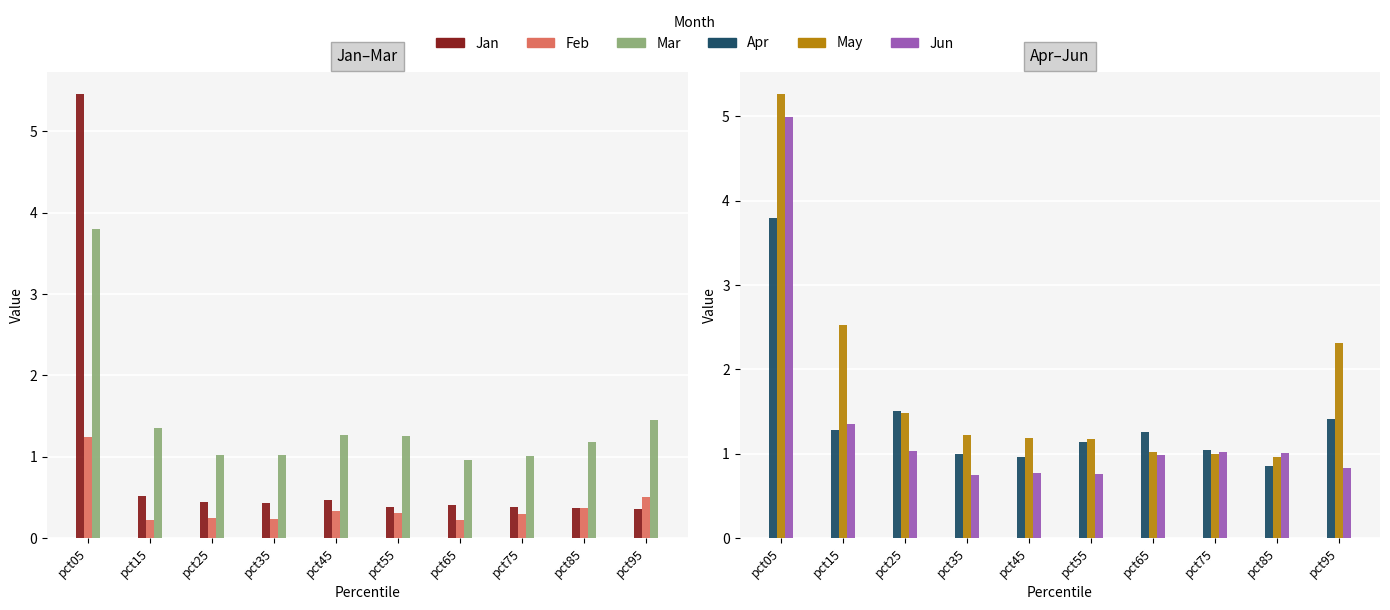

What is the spread (max minus min) of values at pct85?

0.8